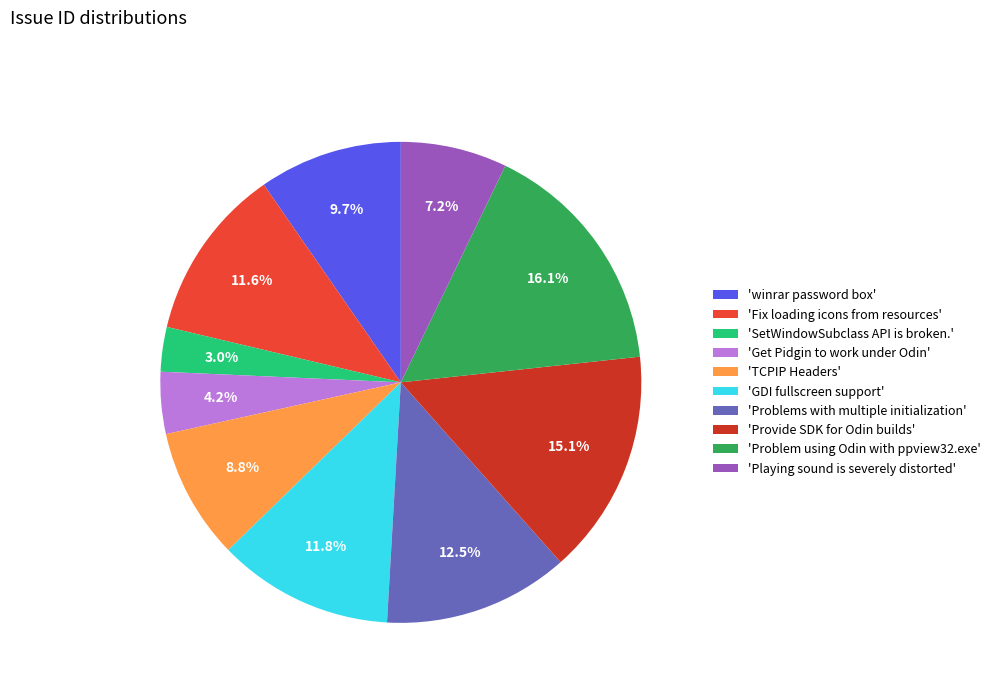

What is the total percentage of 'Fix loading icons from resources' and 'winrar password box'?

21.3%